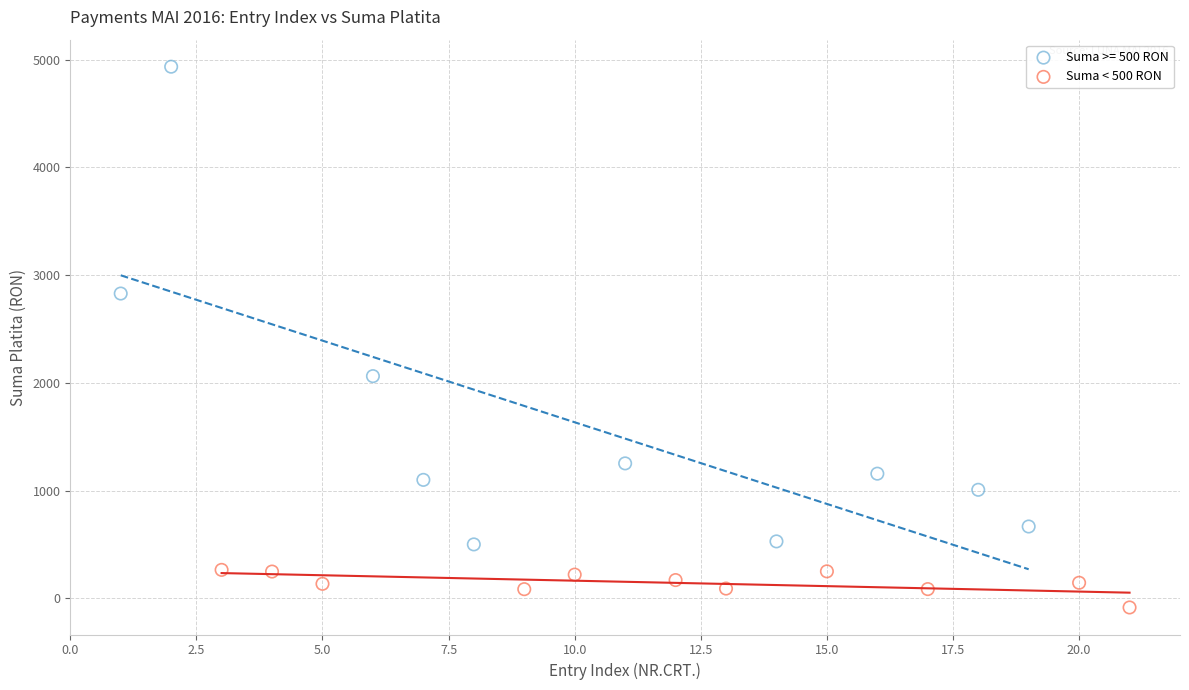

Which series has the largest Y range (max minus min)?

Suma >= 500 RON